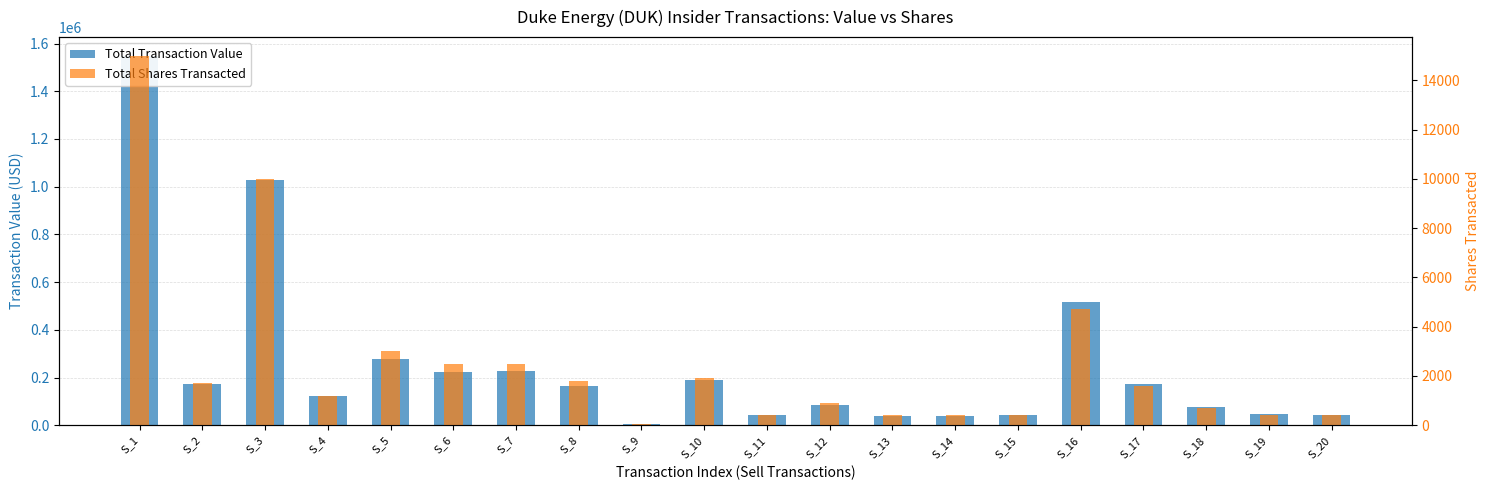

At which label does Total Transaction Value first exceed 162542?

S_1